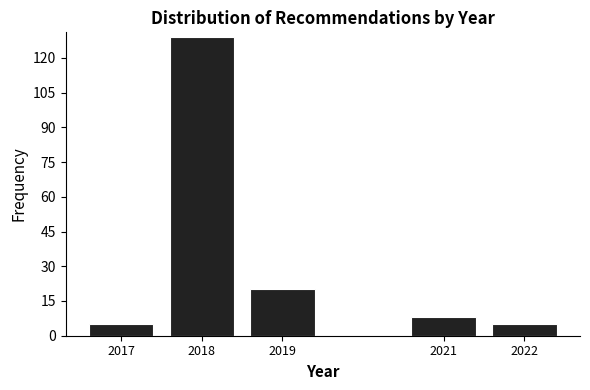

Reading right to left, what are all the values shown in this chart?

5	8	20	129	5